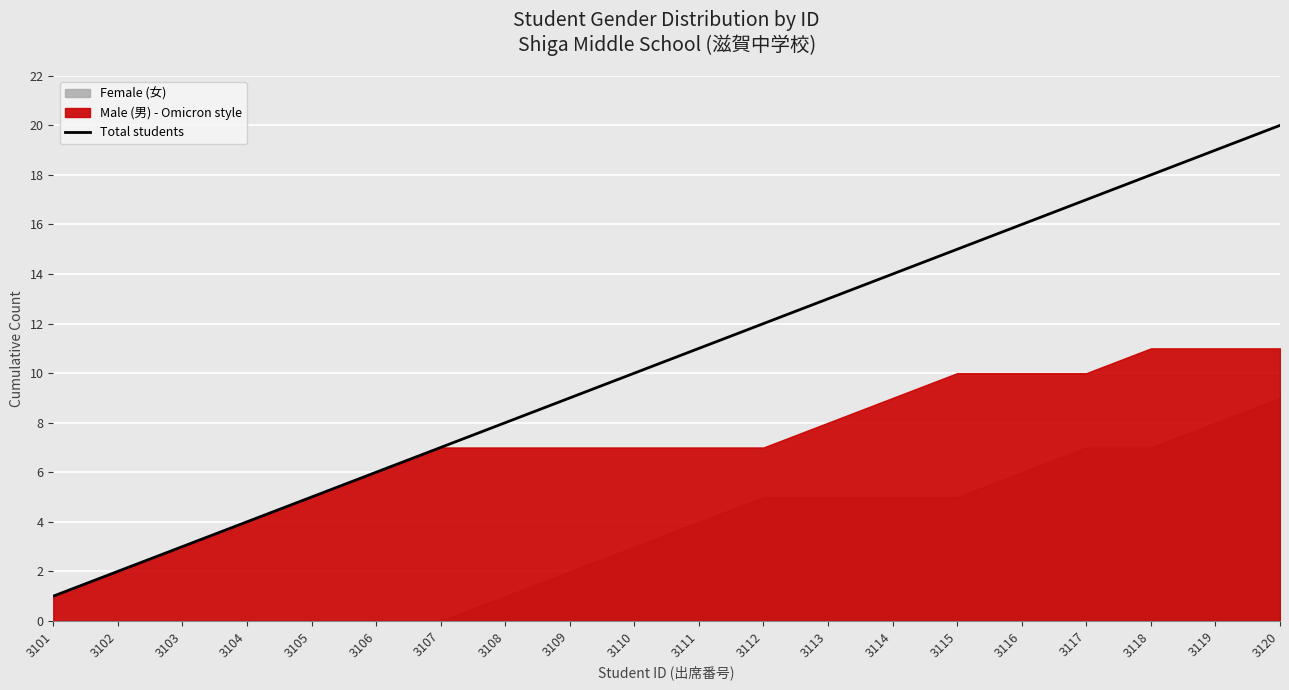

How many lines are shown in the chart?

1